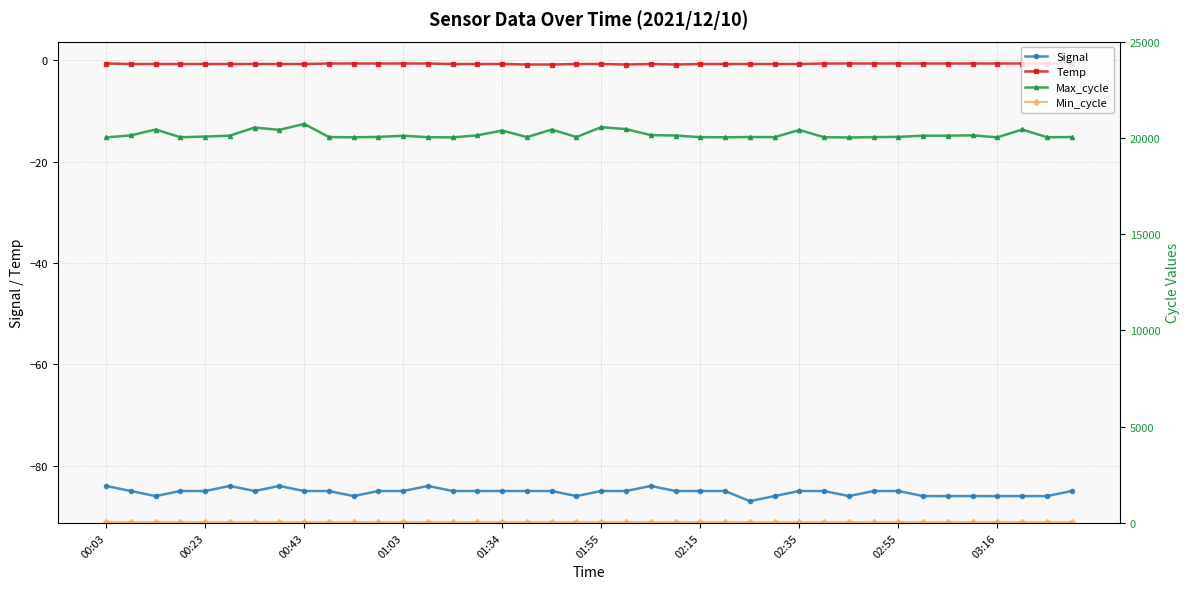

Which series has the largest total across all categories?

Max_cycle